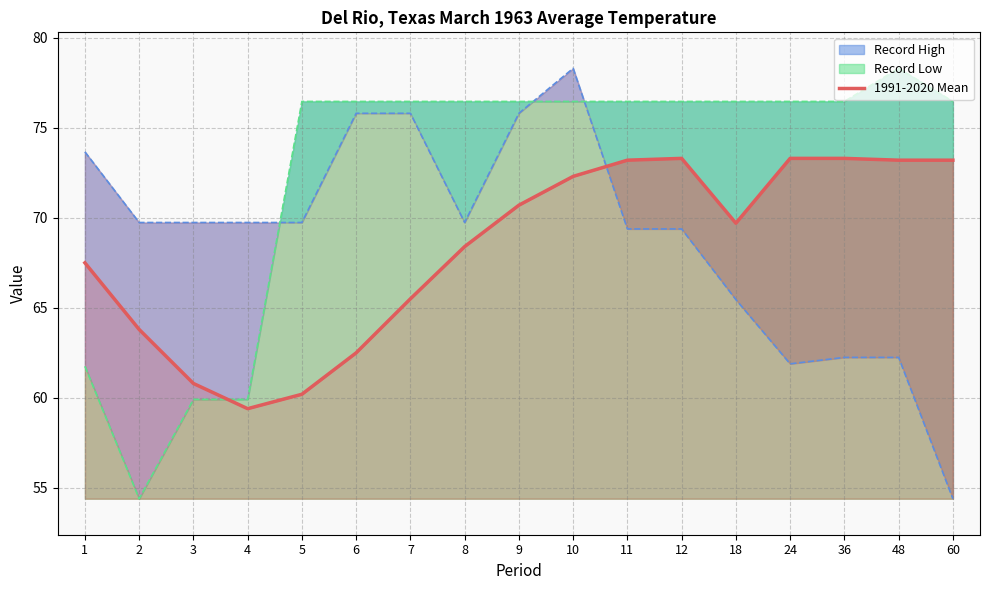

What is the value of the 5th point from the left?

60.2